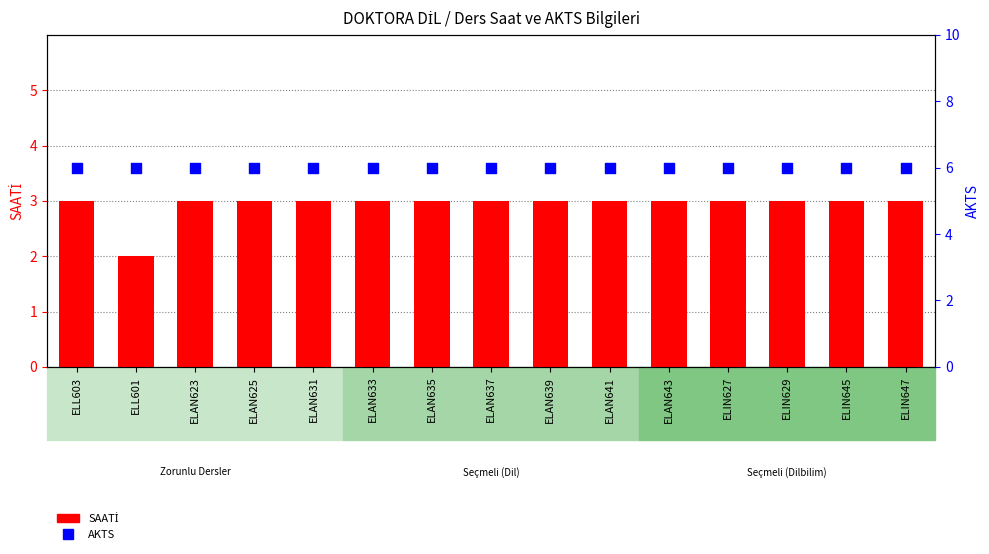

What are all the series names shown in the legend?

SAATİ, AKTS